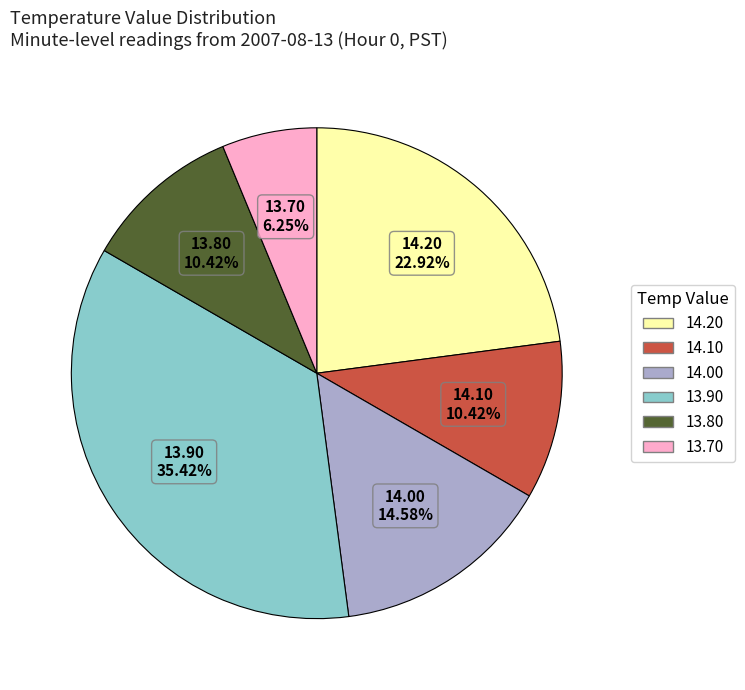

Is there a majority slice in this chart?

No